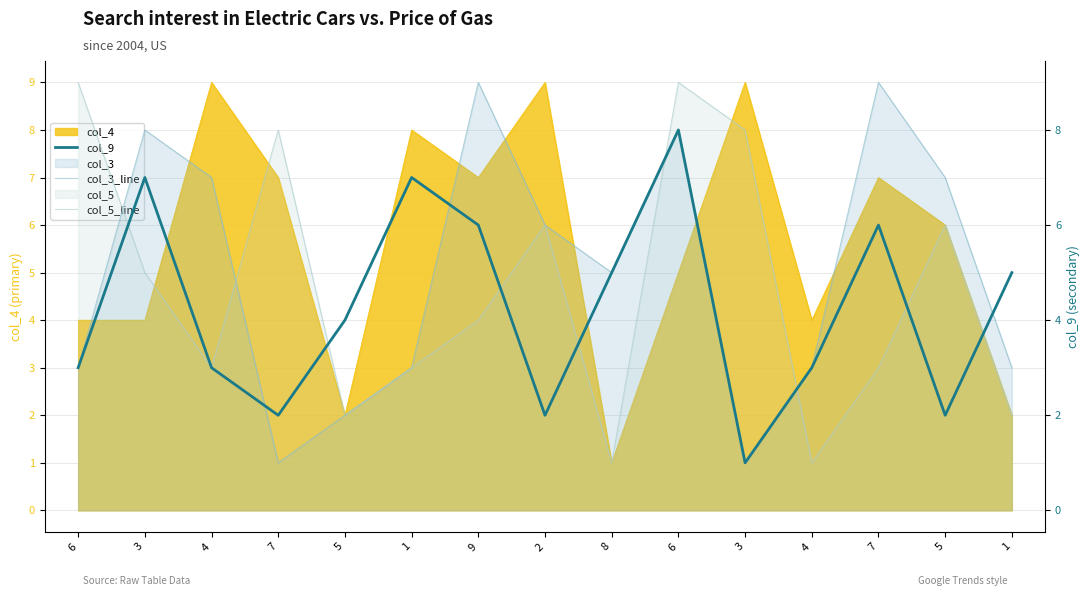

Between which two adjacent categories do col_9 and col_3_line first intersect?

4 and 7